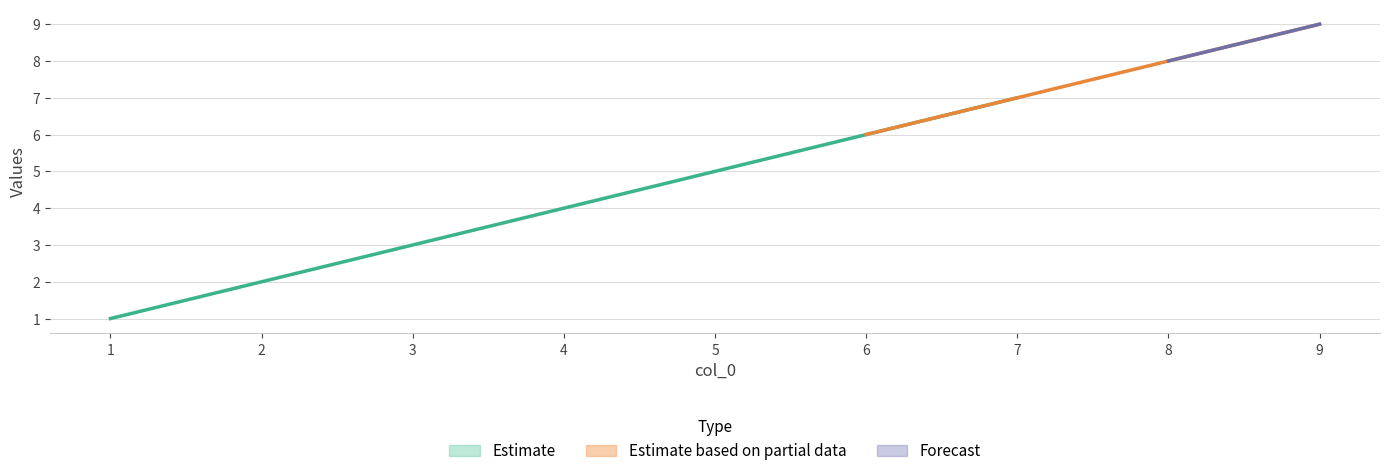

The value of Estimate at 5 is 2. True or false?

False